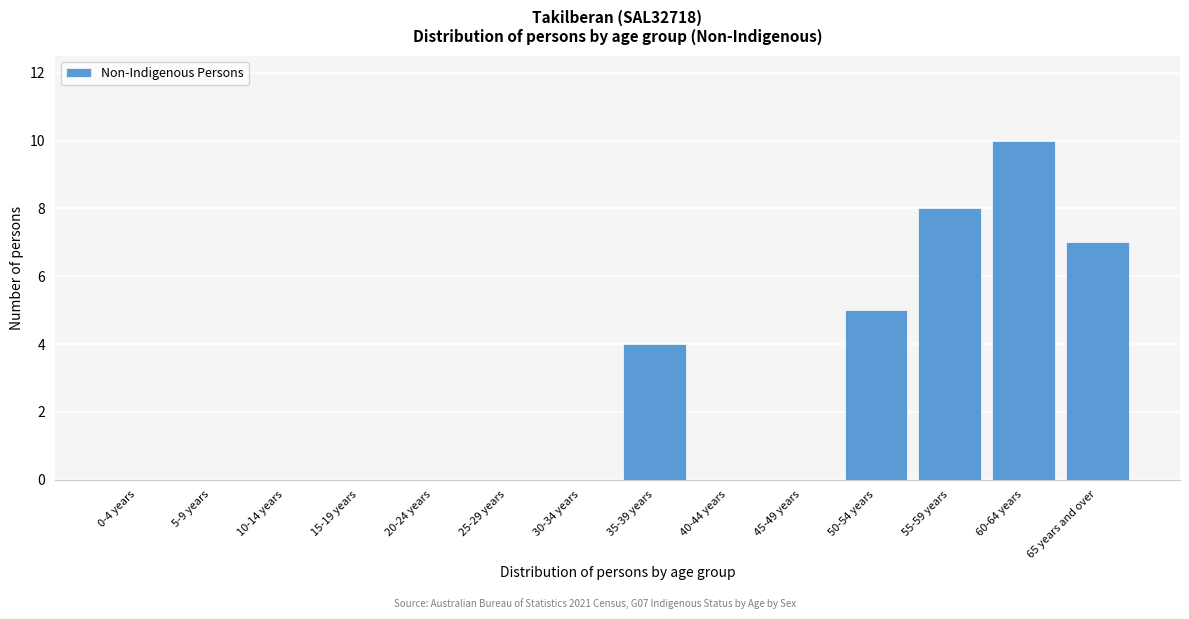

True or false: the data shows 0 at 25-29 years.

True